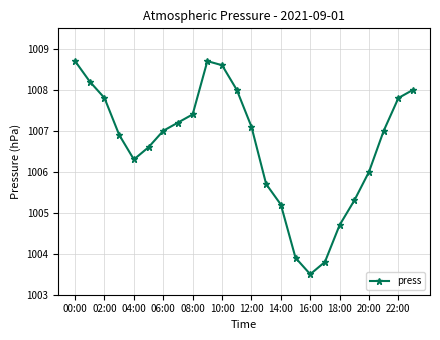

What is the average value?

1006.6